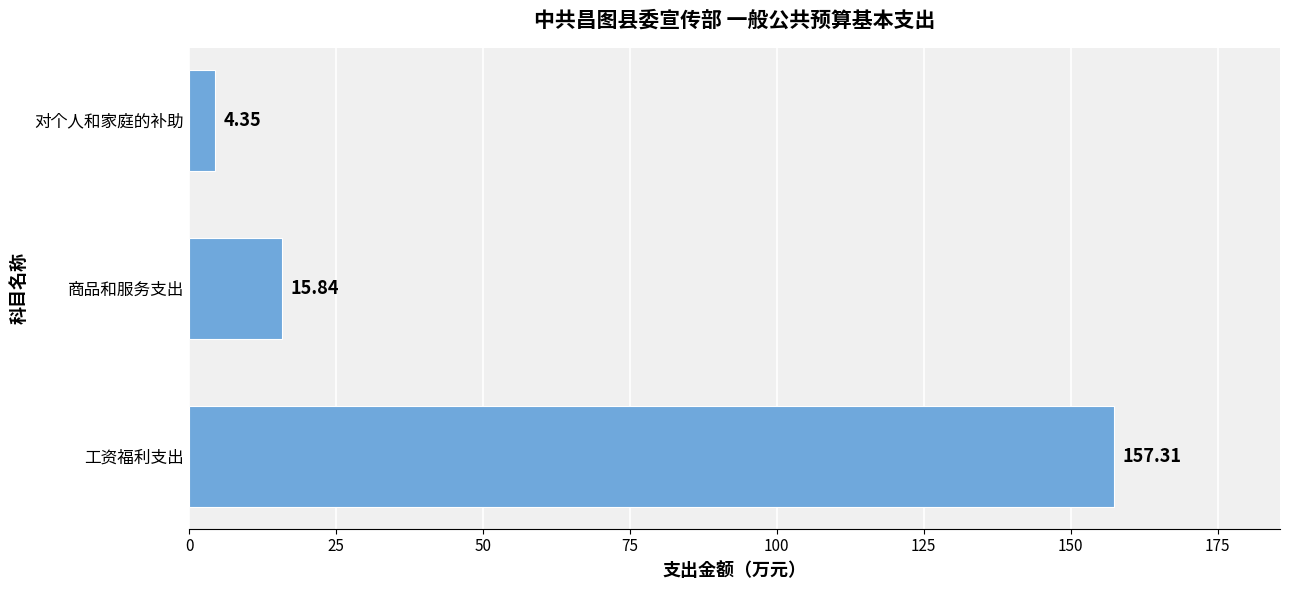

Rank the categories by value from highest to lowest.

工资福利支出, 商品和服务支出, 对个人和家庭的补助